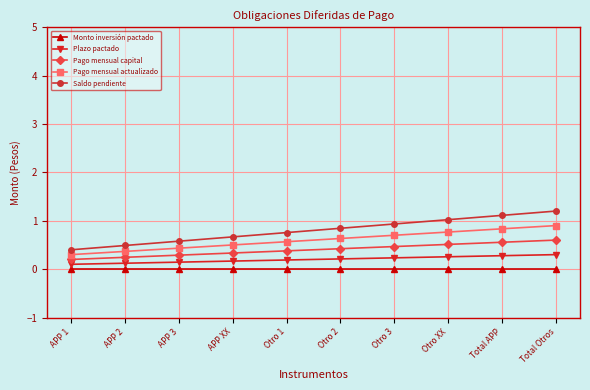

Is the value of Plazo pactado at APP 3 greater than the value of Monto inversión pactado at Otro 1?

Yes